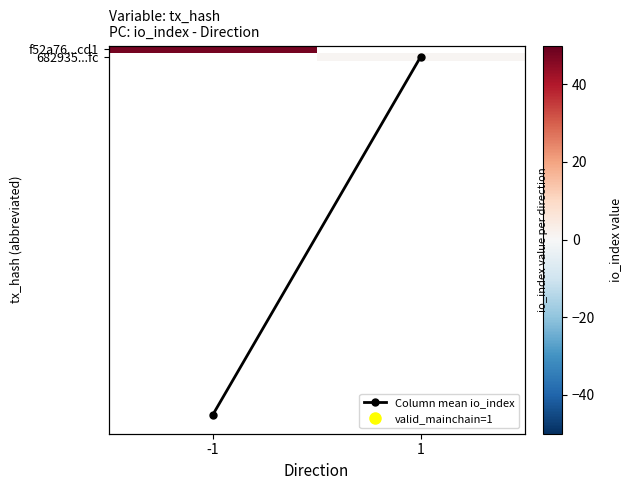

True or false: Column mean io_index has a value of 12.2 at -1.

False